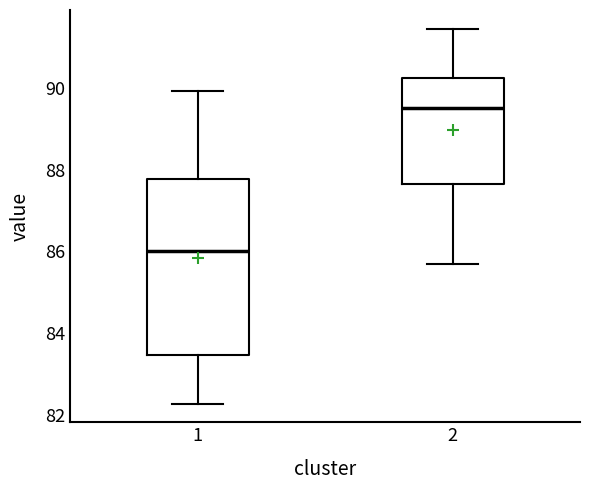

Reading left to right, transcribe this box plot: for each box, give where its median line is, the range the box spans, and where its two whiskers end, as read against the y-axis. The values are not printed on the chart, so give them approximately, as read against the axis.

1: median 86.0, box 83.4 to 87.8, whiskers 82.2 to 90.0
2: median 89.6, box 87.6 to 90.2, whiskers 85.8 to 91.4